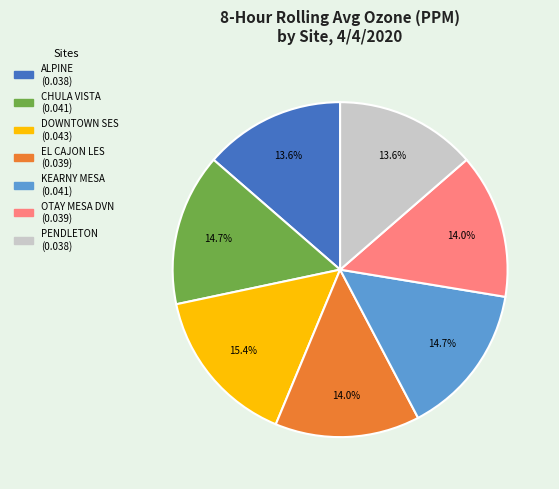

Between KEARNY MESA and EL CAJON LES, which is larger?

KEARNY MESA